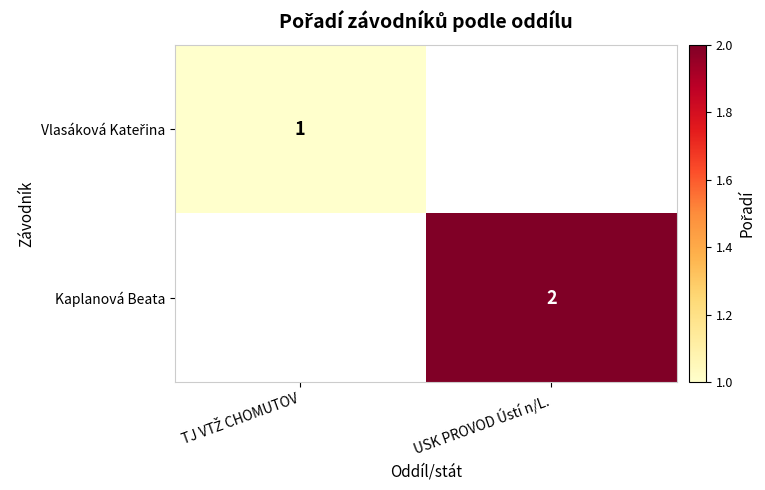

True or false: Kaplanová Beata has a value of 1 at USK PROVOD Ústí n/L..

False